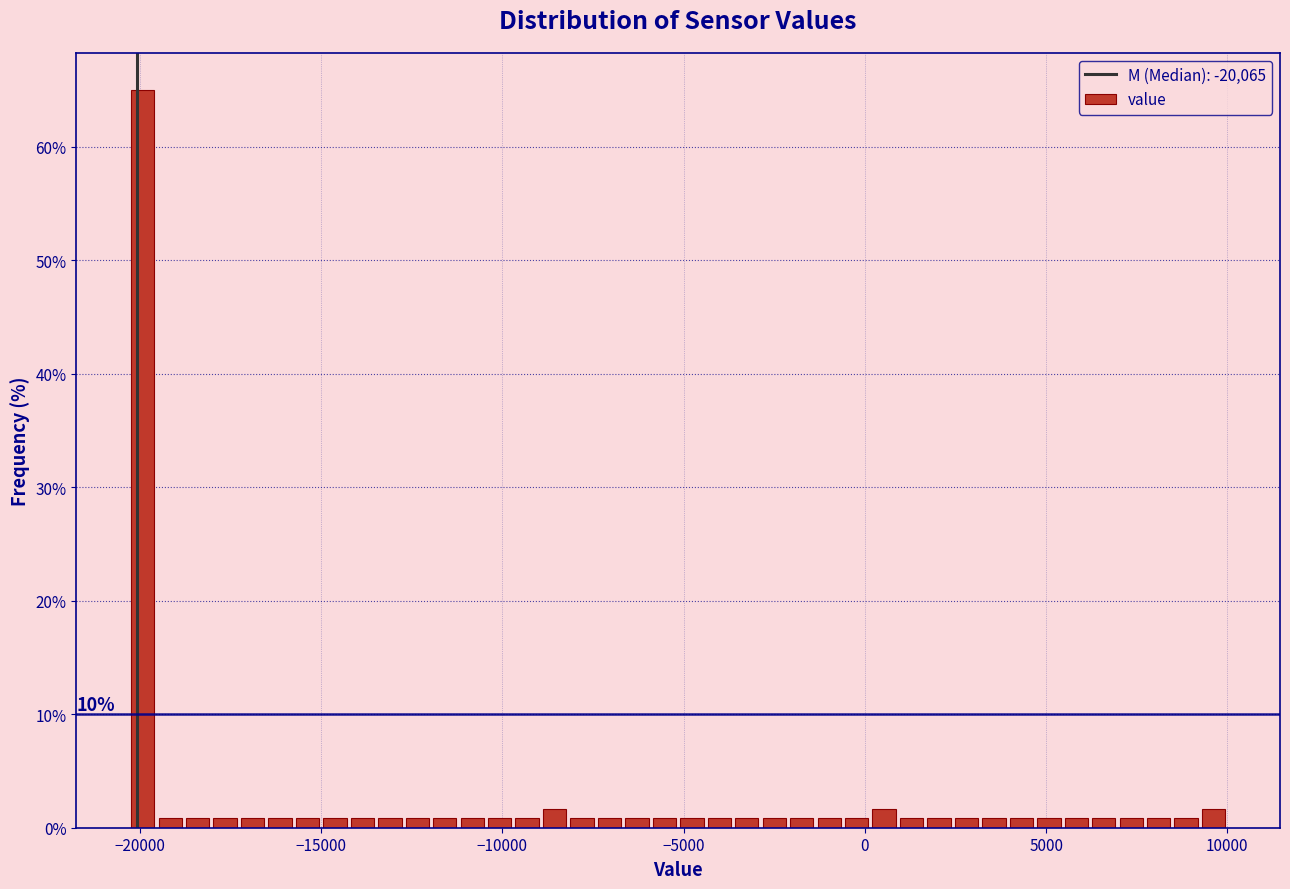

Around what value on the x-axis is the tallest bar? Give the approximate position of its centre, as read against the axis.

-20000